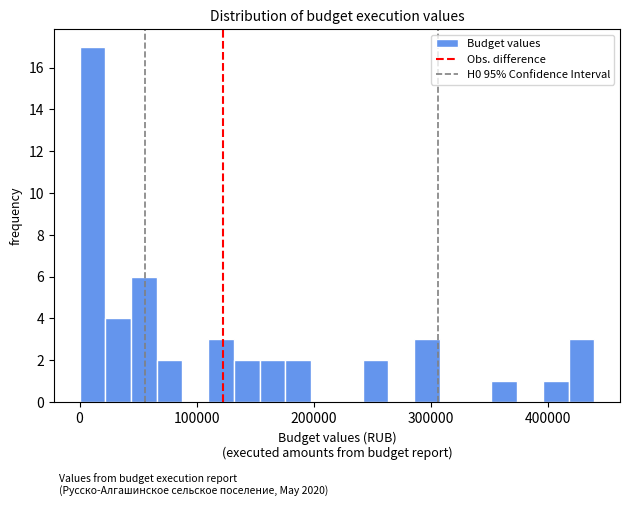

Around what value on the x-axis is the tallest bar? Give the approximate position of its centre, as read against the axis.

10000